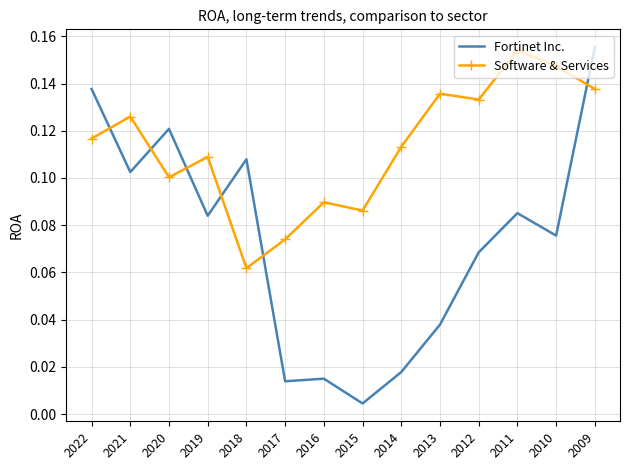

Is the value of Fortinet Inc. at 2020 greater than the value of Software & Services at 2021?

No